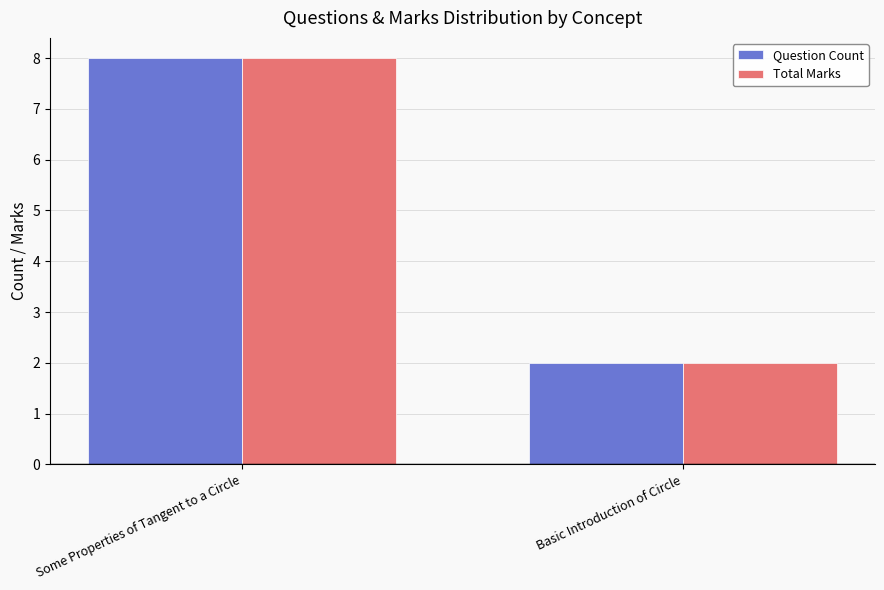

What is the label of the 1st bar from the left?

Some Properties of Tangent to a Circle